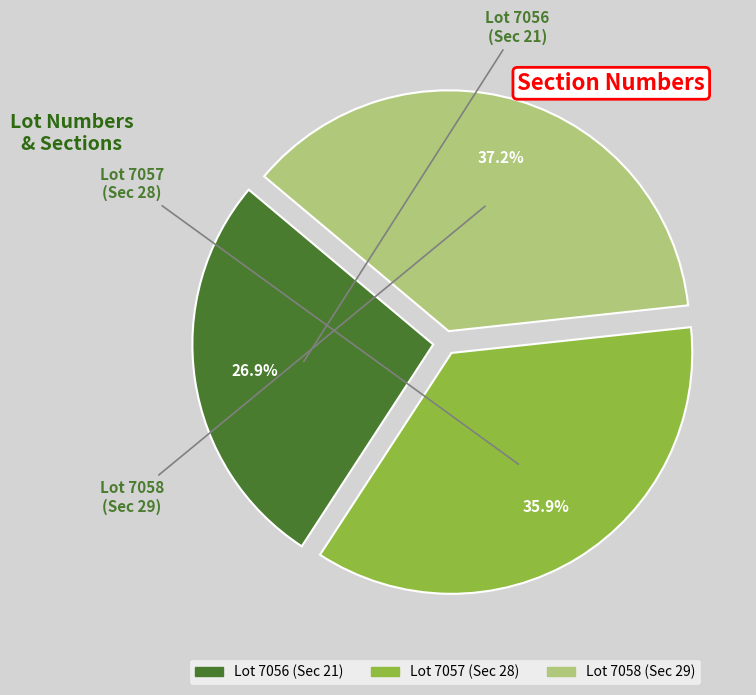

Approximately how many times larger is the value at Lot 7056 (Sec 21) compared to Lot 7058 (Sec 29)?

0.7